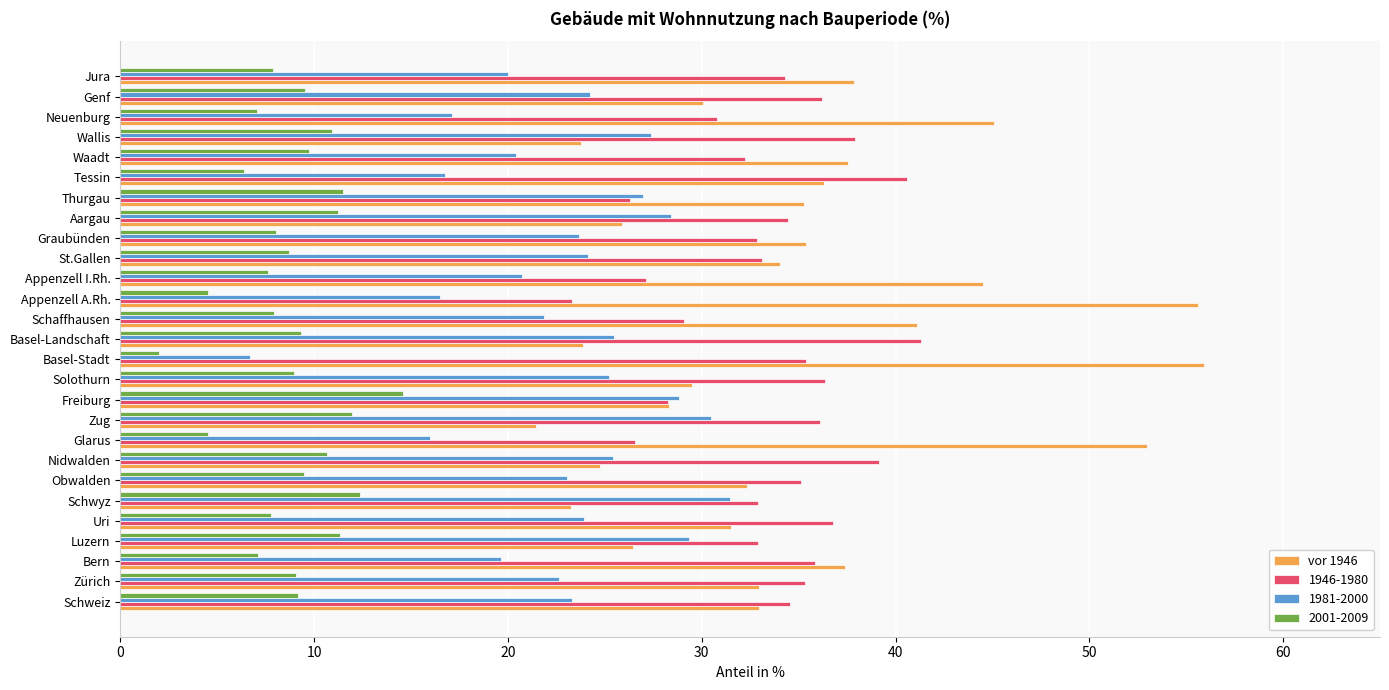

Is the value of vor 1946 at Glarus greater than the value of 1946-1980 at Basel-Stadt?

Yes